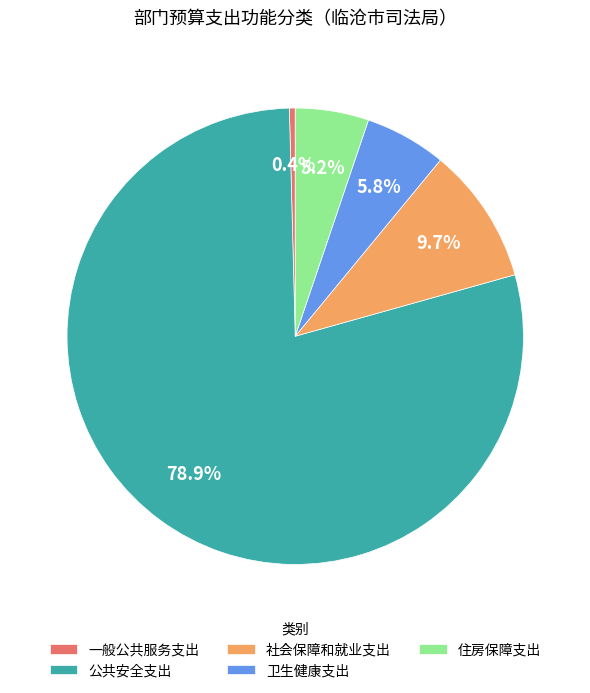

What is the largest slice in the pie chart?

公共安全支出